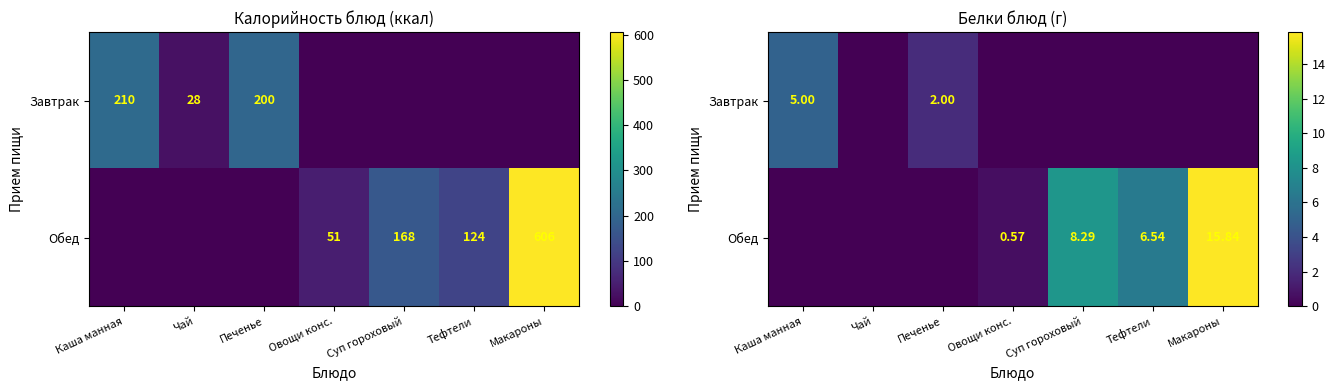

Which series has the largest total across all categories?

Обед